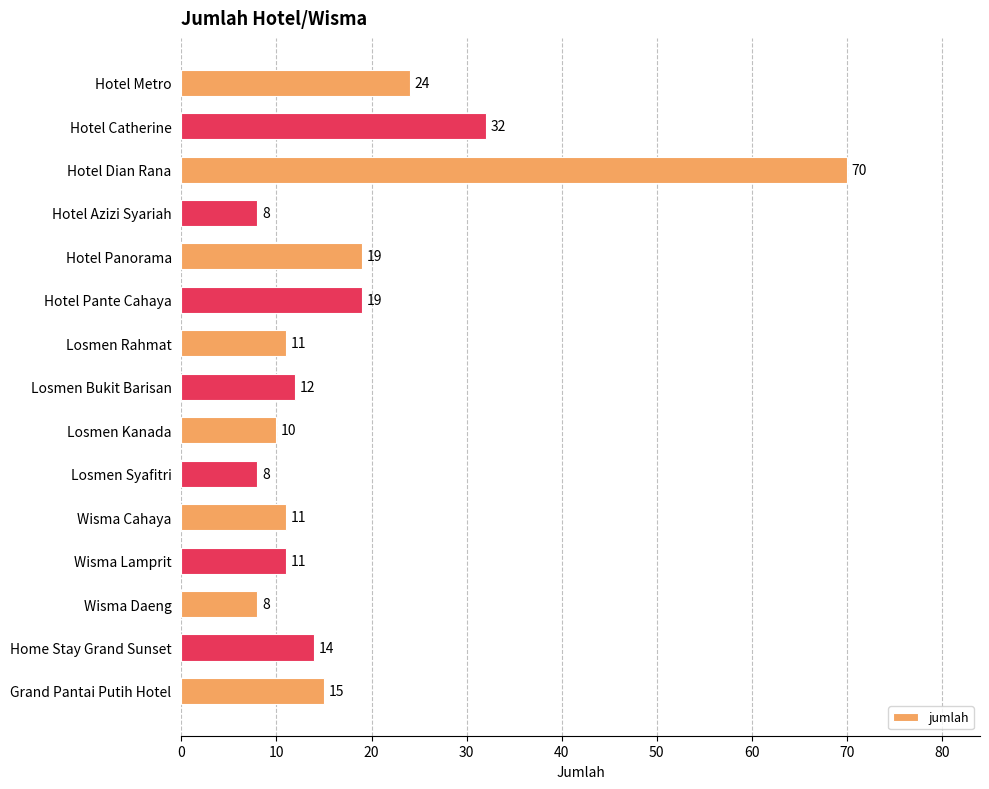

What is the value of the 5th bar from the top?

19